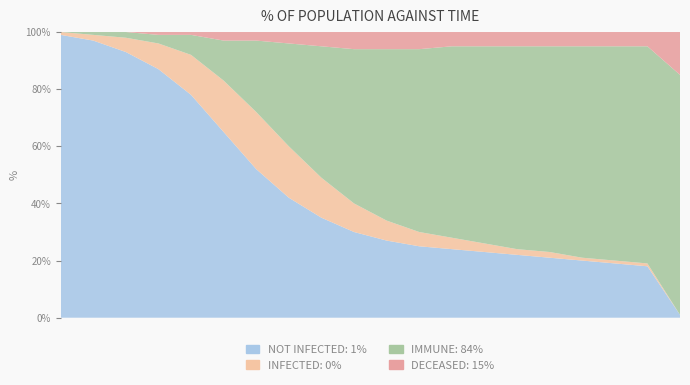

Reading left to right, what are all the values shown in this chart?

NOT INFECTED: 99	97	93	87	78	65	52	42	35	30	27	25	24	23	22	21	20	19	18	1
INFECTED: 1	2	5	9	14	18	20	18	14	10	7	5	4	3	2	2	1	1	1	0
IMMUNE: 0	1	2	3	7	14	25	36	46	54	60	64	67	69	71	72	74	75	76	84
DECEASED: 0	0	0	1	1	3	3	4	5	6	6	6	5	5	5	5	5	5	5	15